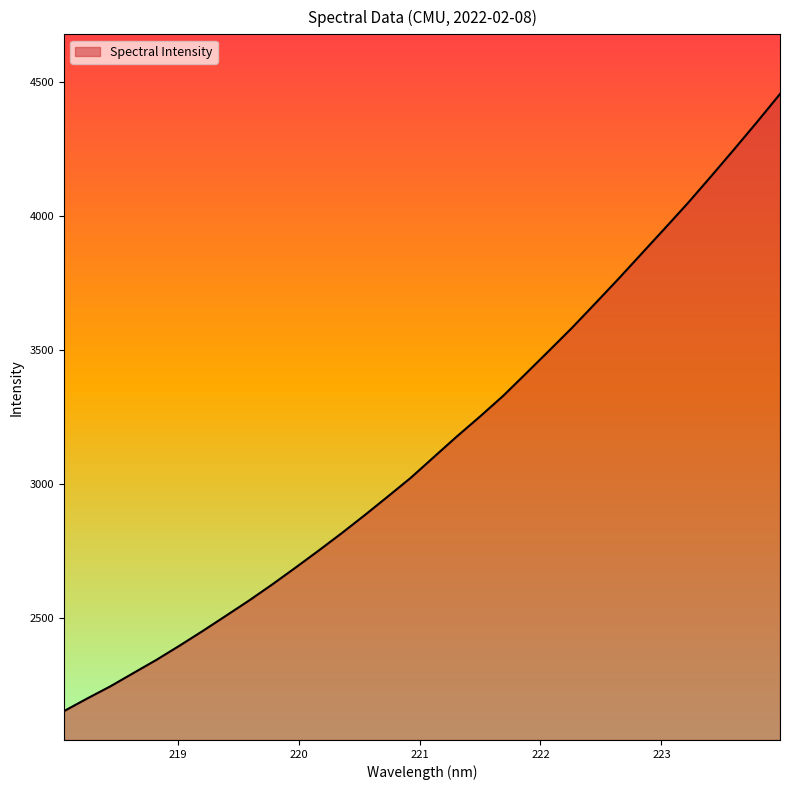

What is the maximum value shown in the chart?

4455.3